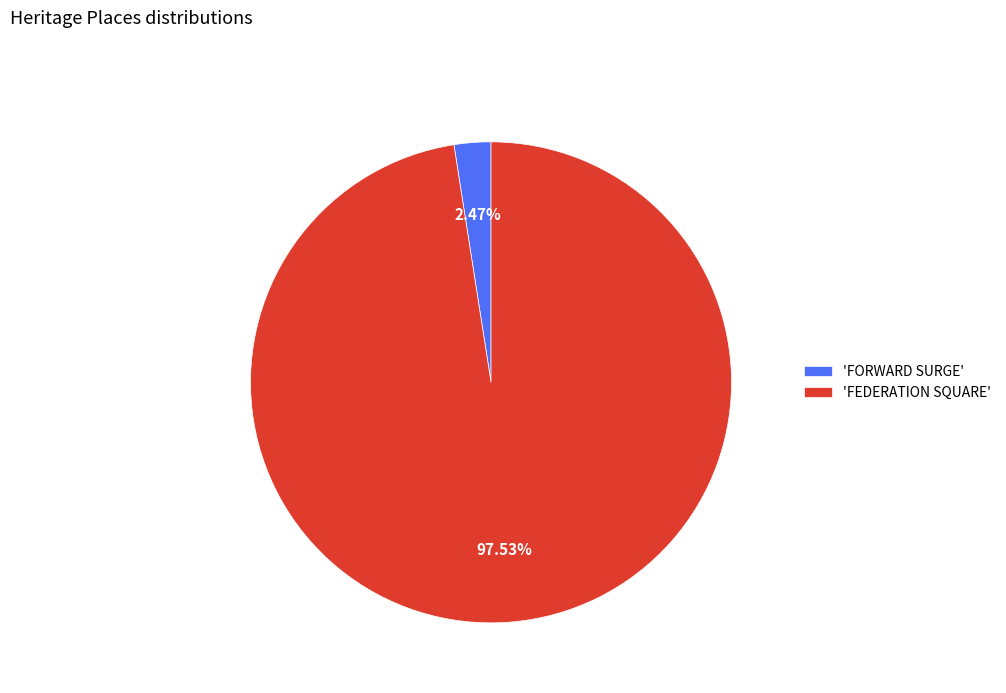

Rank the categories by value from highest to lowest.

'FEDERATION SQUARE', 'FORWARD SURGE'